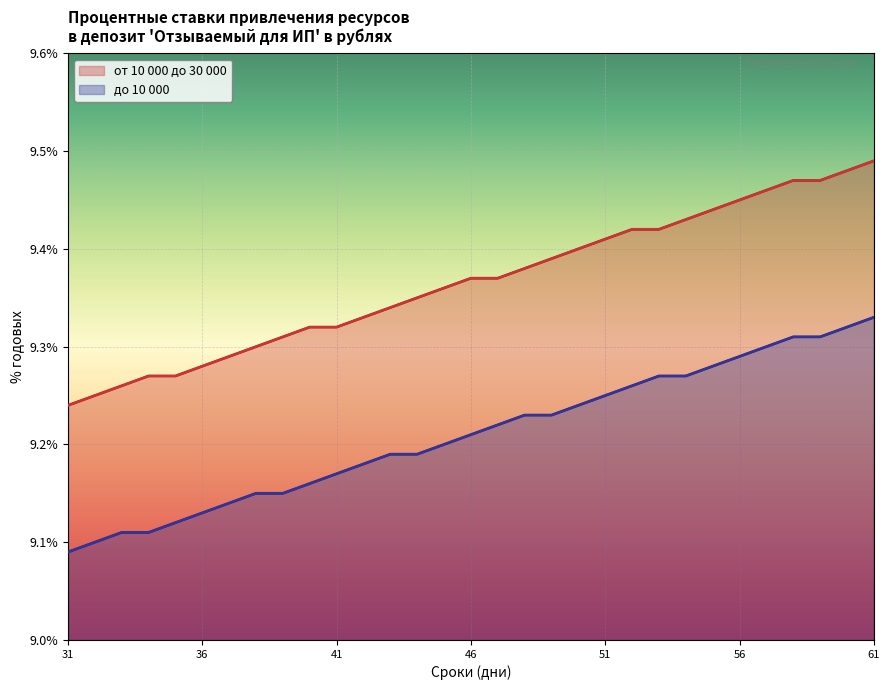

How many series are shown in this chart?

2